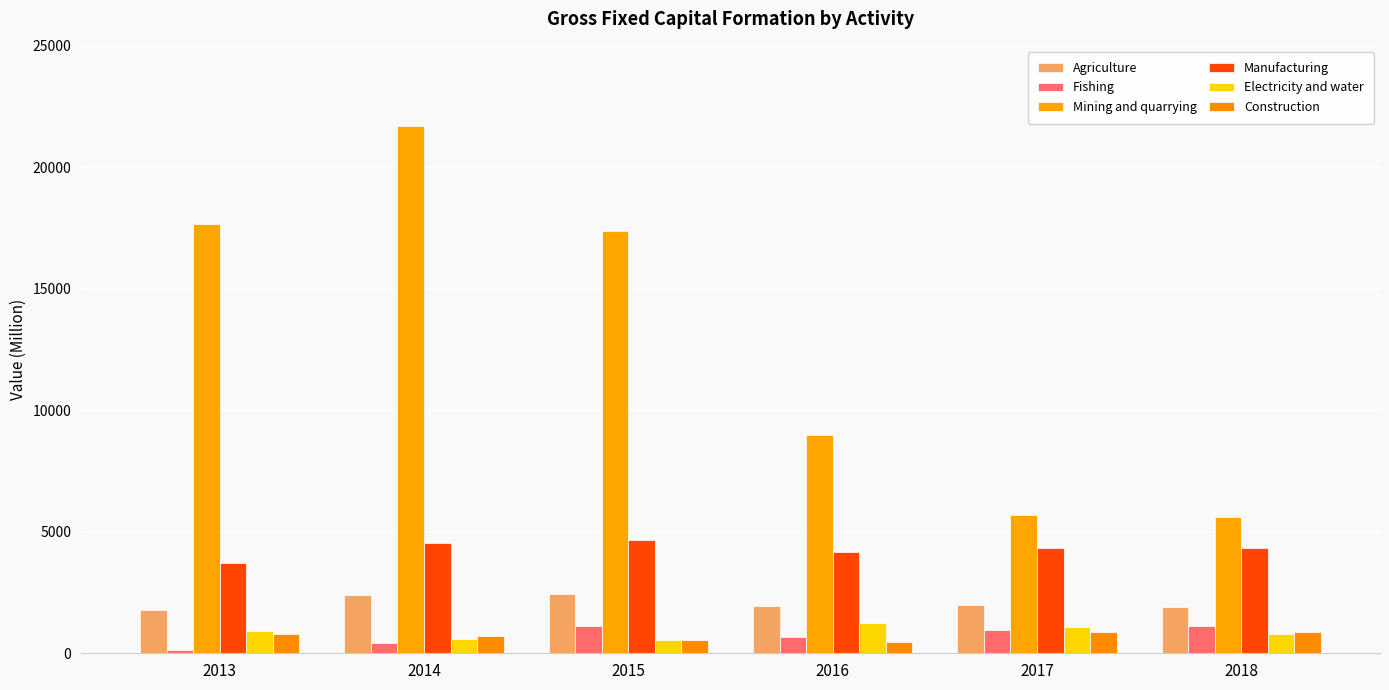

What is the average value of the Agriculture series?

2069.7